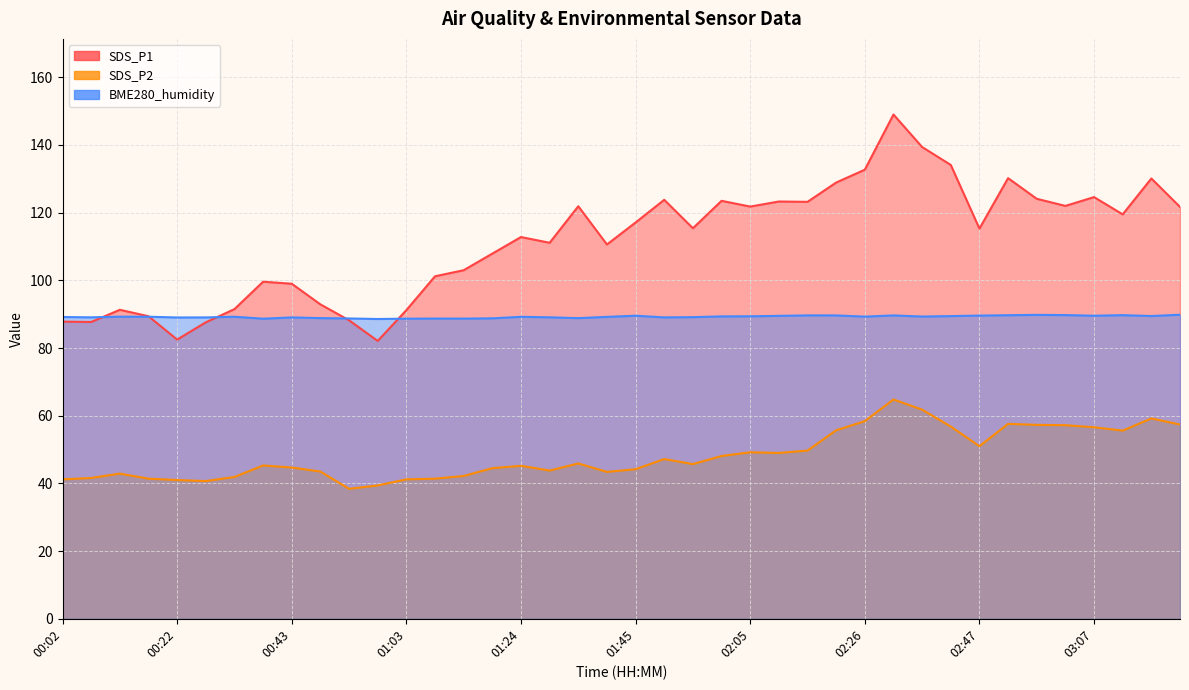

True or false: SDS_P1 has a value of 91.5 at 00:32.

True